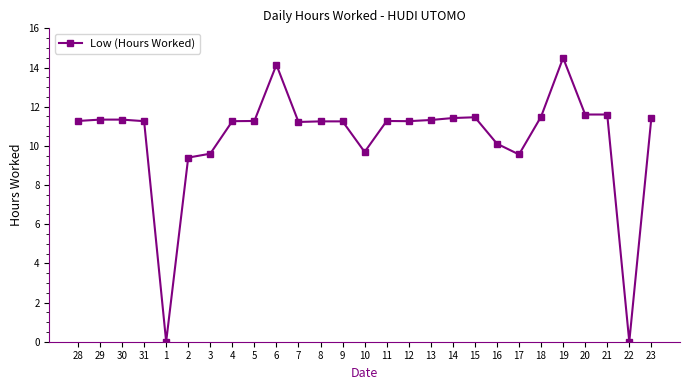

Approximately how many times larger is the value at 15 compared to 17?

1.2